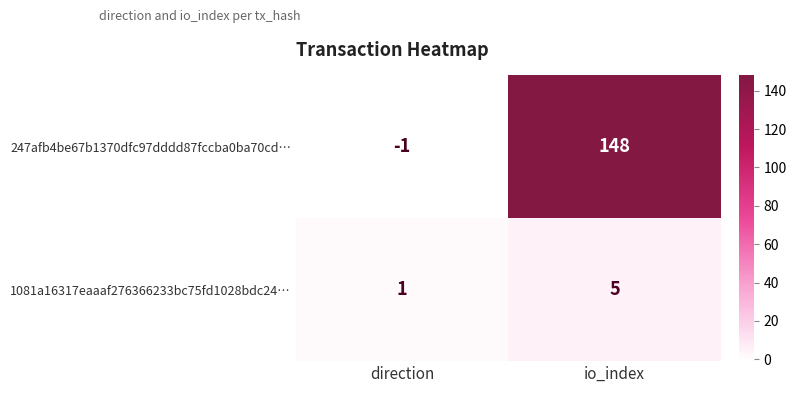

List the series in order of their overall mean, highest first.

247afb4be67b1370dfc97dddd87fccba0ba70cd…, 1081a16317eaaaf276366233bc75fd1028bdc24…